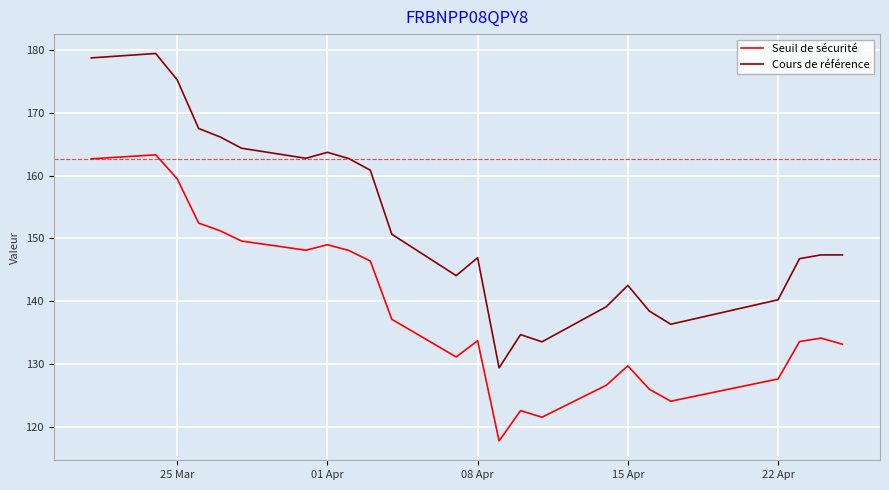

True or false: Cours de référence and Seuil de sécurité cross at least once.

False